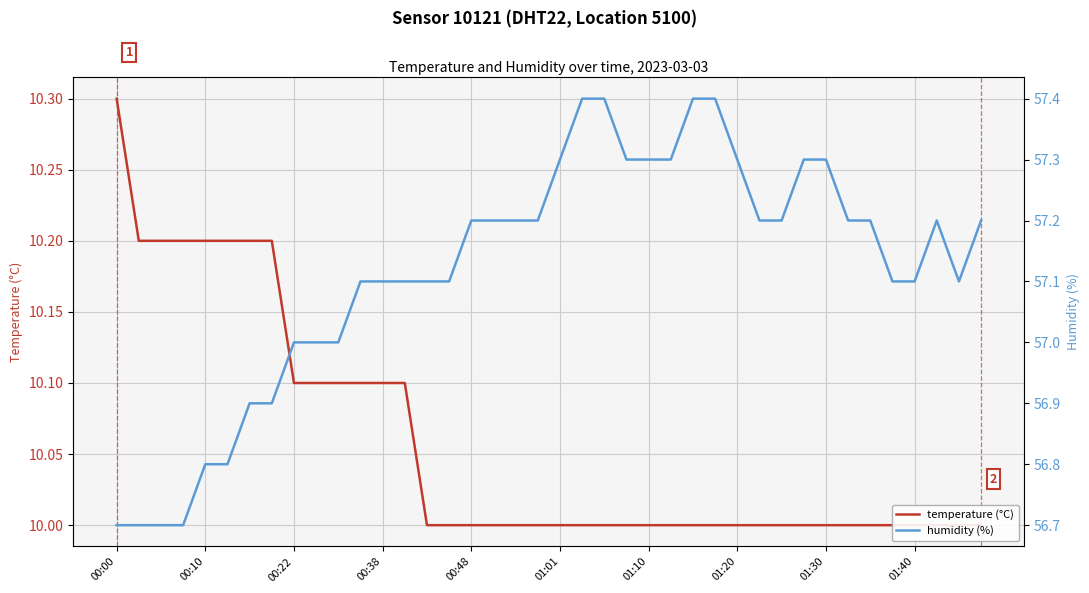

True or false: temperature (°C) and humidity (%) cross at least once.

False